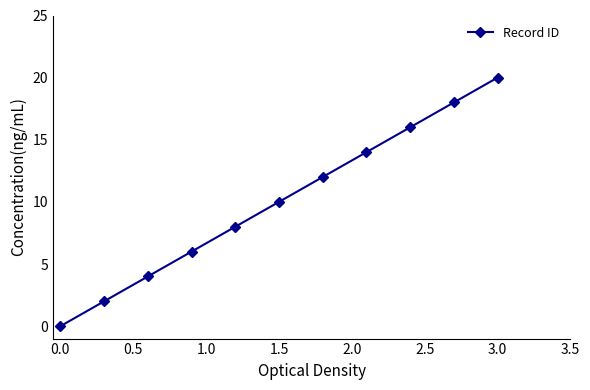

How many values are between 4 and 16?

7